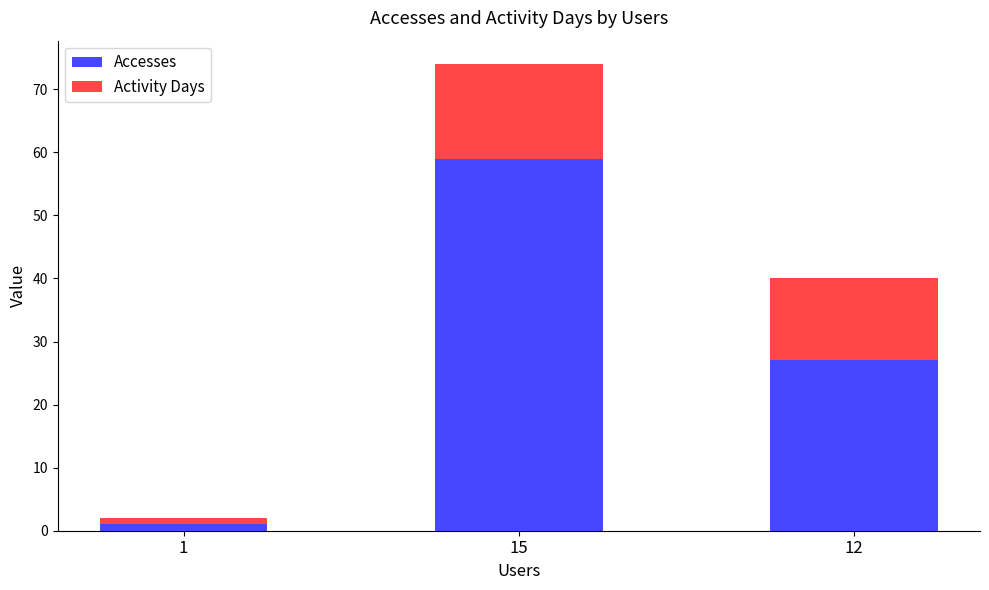

What is the sum of all Accesses values?

87